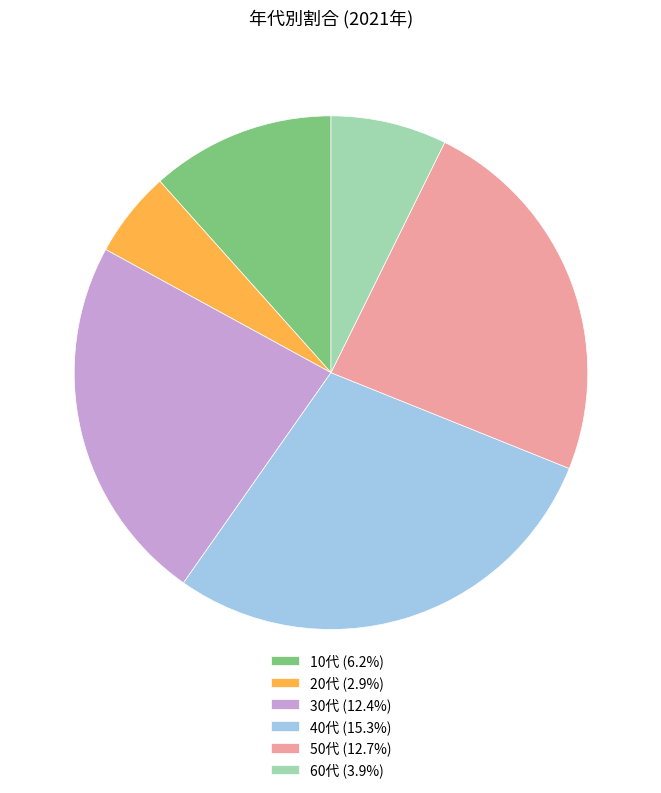

Count the number of slices in the pie.

6